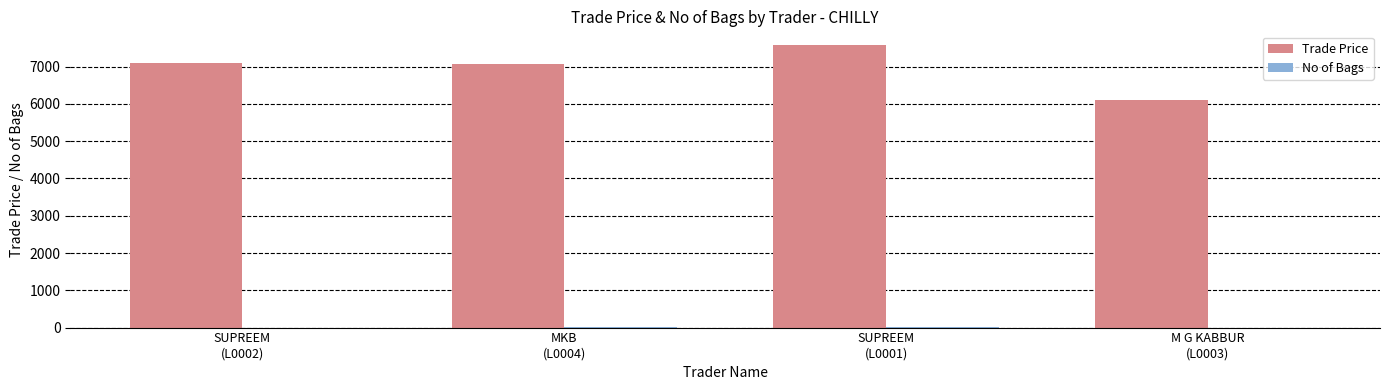

What is the maximum value for Trade Price?

7569